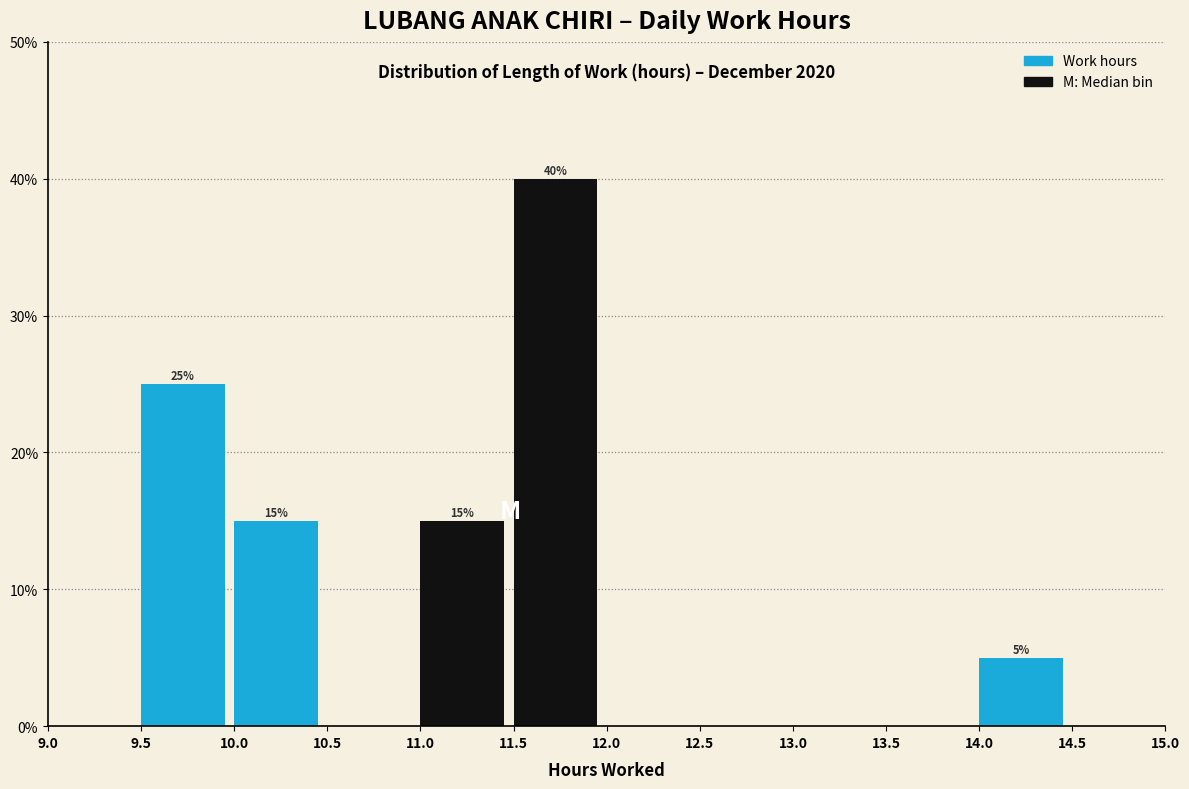

Which range on the x-axis has the tallest bar?

11.5 to 12.0